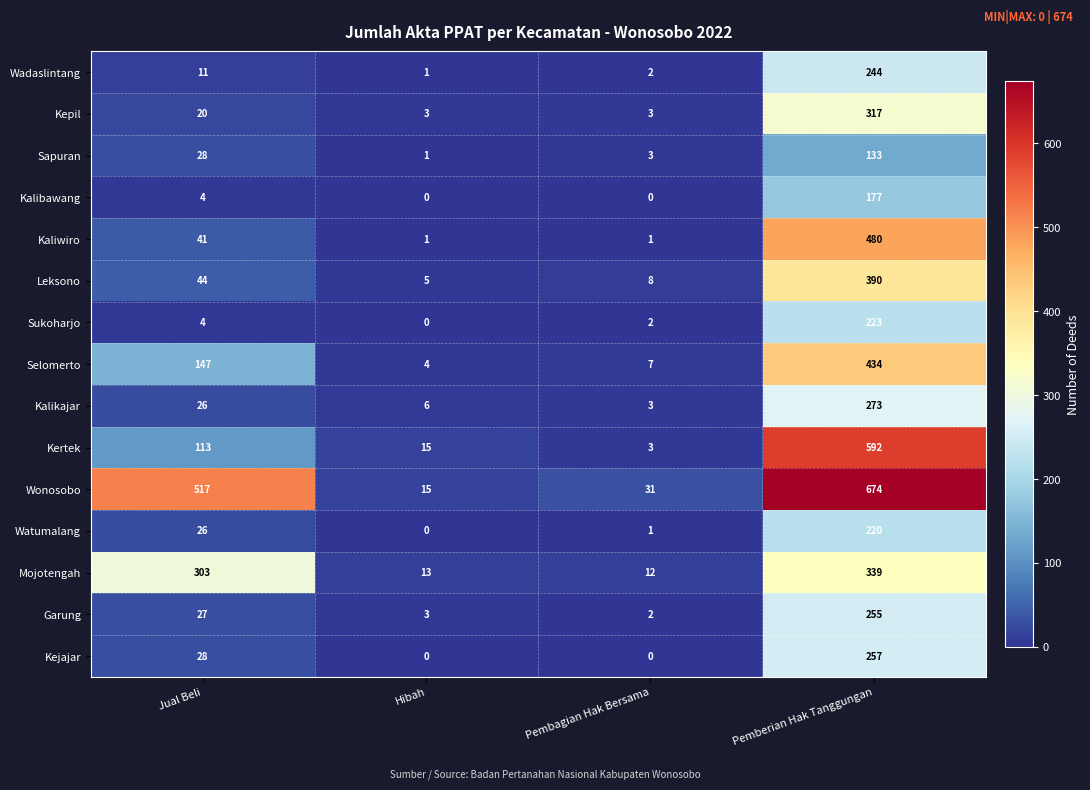

How many series are shown in this chart?

15